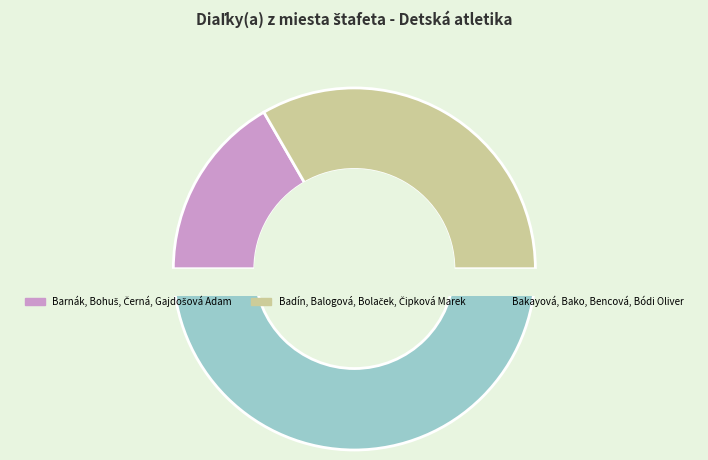

To the nearest percent, what portion does Badín, Balogová, Bolaček, Čipková Marek represent?

33%